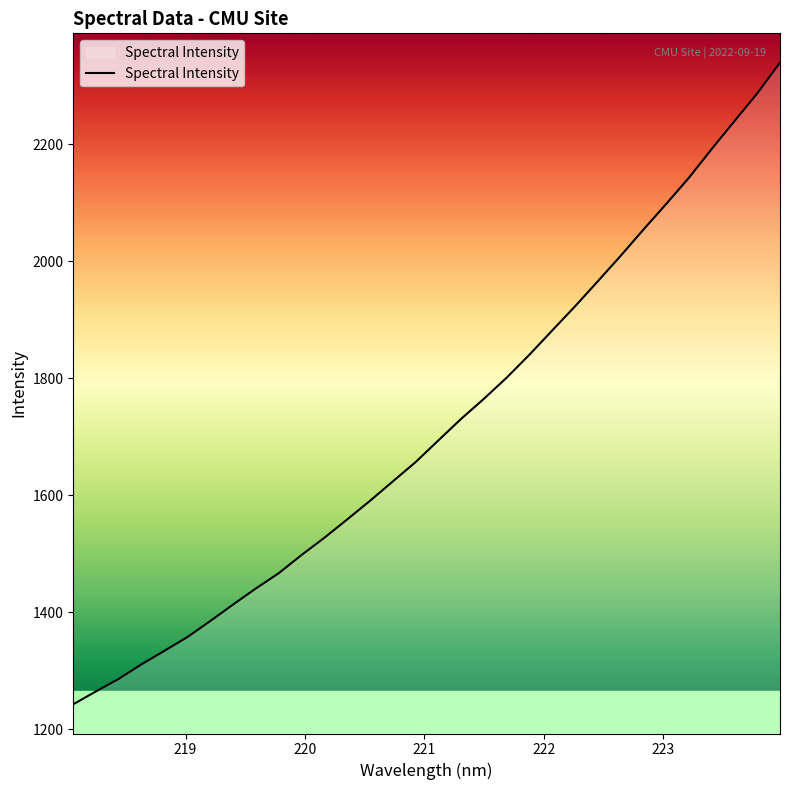

What is the smallest value displayed?

1243.1